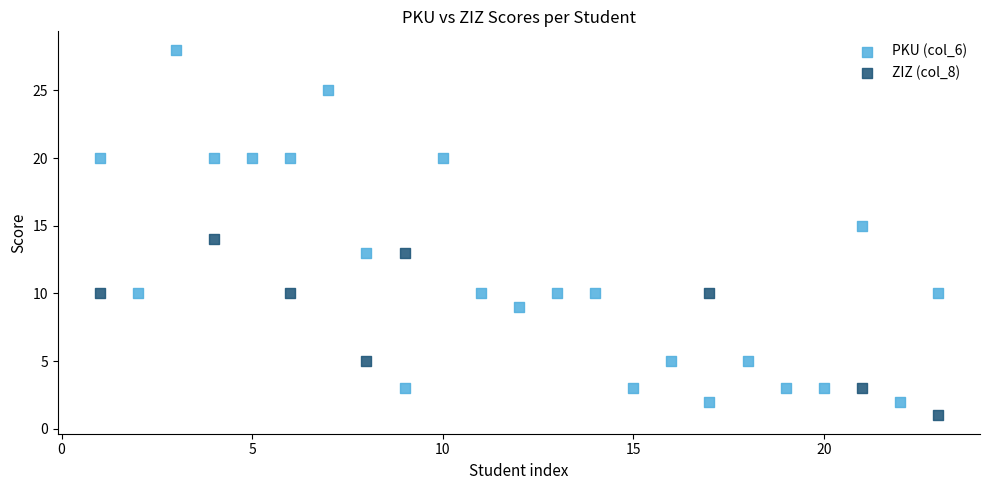

Which series contains the highest Y value?

PKU (col_6)